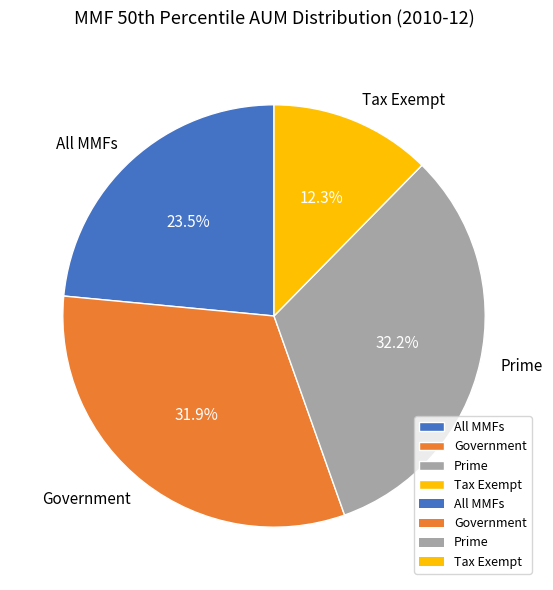

Which category has the smallest portion of the pie?

Tax Exempt